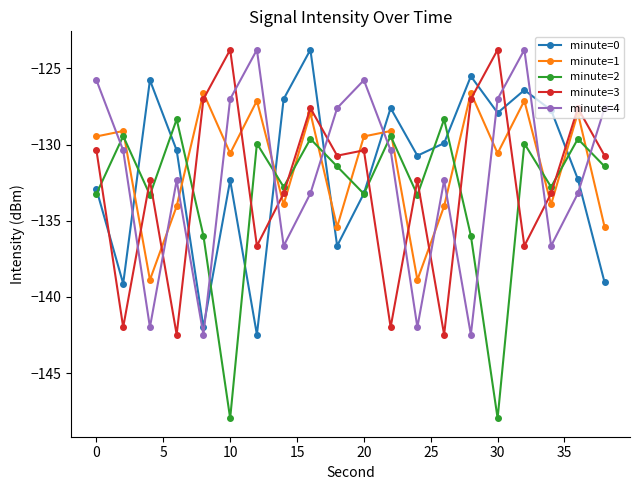

How many interior local peaks does the minute=4 series have?

5